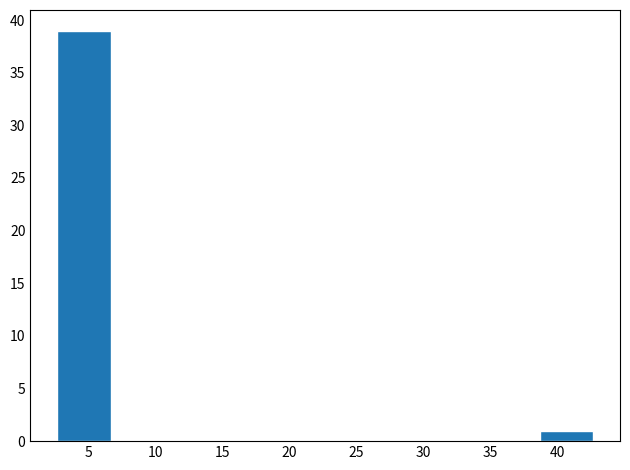

Over which range of the x-axis is the bar tallest?

2.5 to 6.5